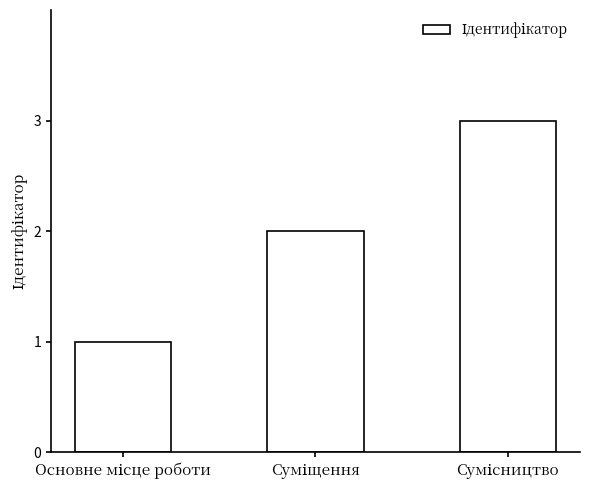

What is the sum of all values?

6